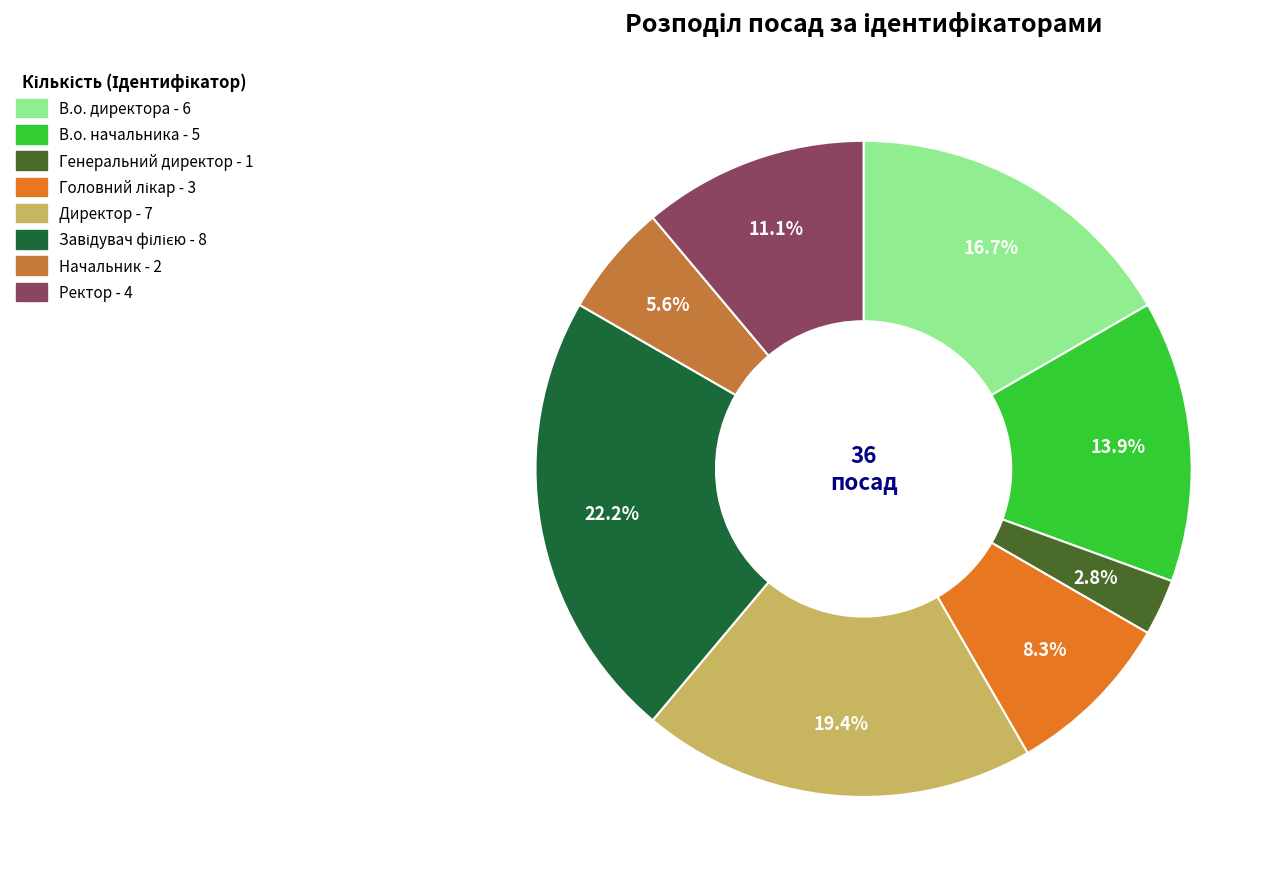

The Генеральний директор slice represents 14% of the pie. True or false?

False